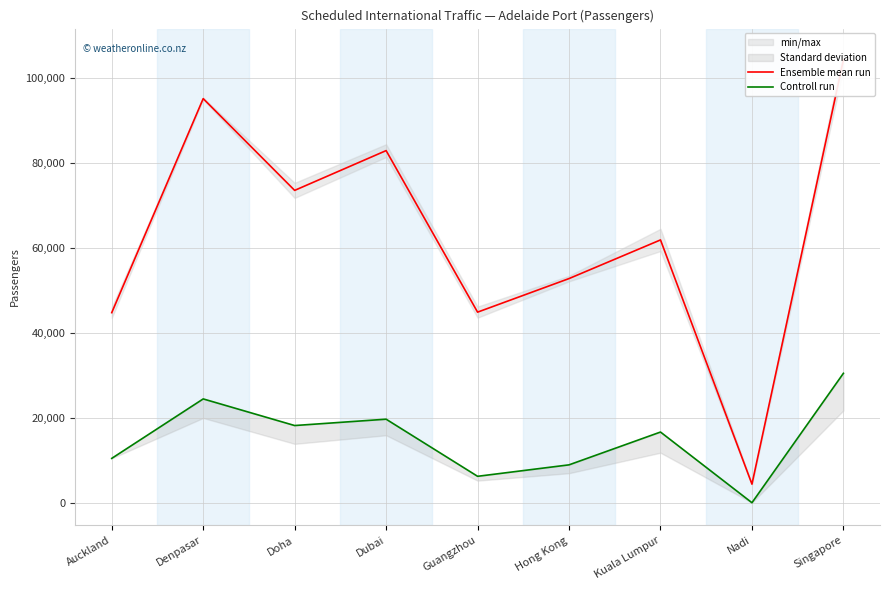

Reading left to right, transcribe all the data shown in this chart.

Ensemble mean run: 44732.5	95107.0	73510.0	82871.5	44853.5	52755.5	61848.5	4372.5	104245.0
Controll run: 10437.0	24432.0	18167.0	19661.0	6219.0	8915.0	16636.0	0.0	30461.0